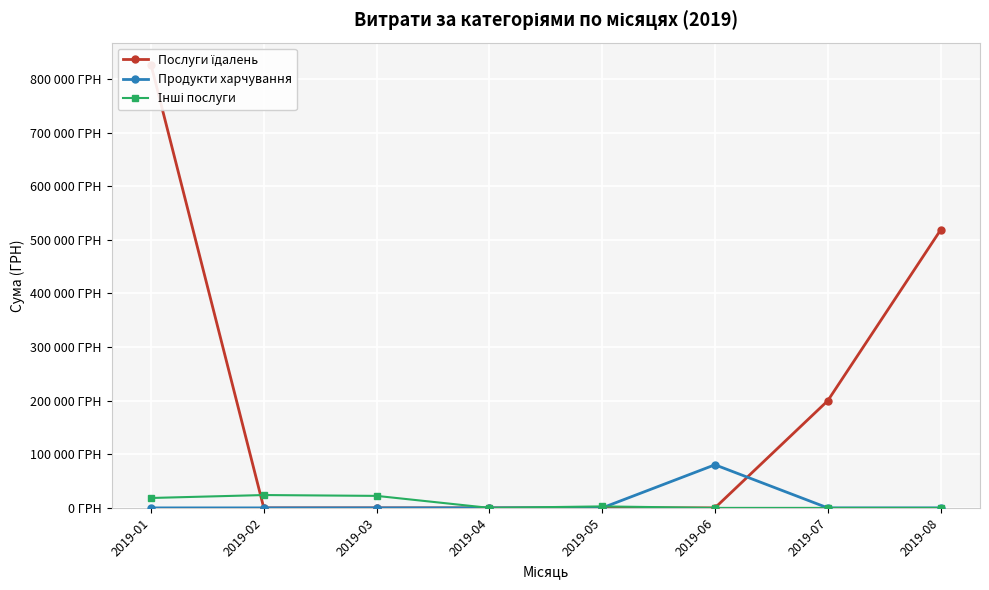

At which label does Інші послуги reach its peak?

2019-02